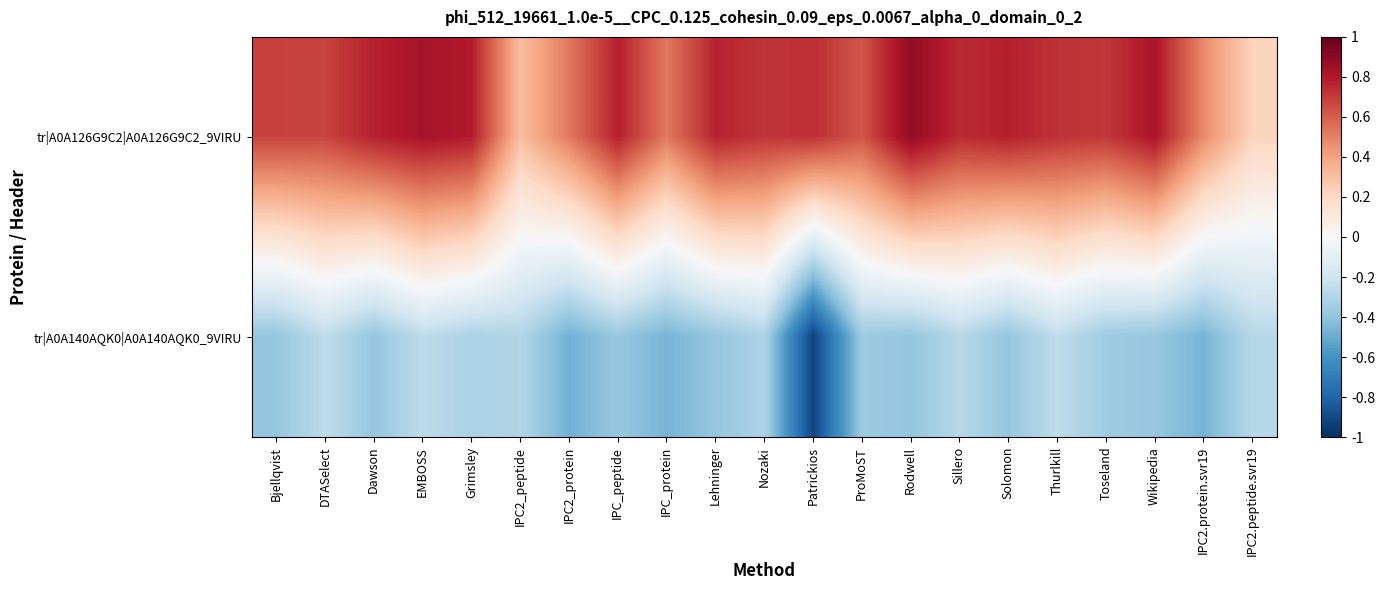

Which series has the largest range (max minus min)?

tr|A0A140AQK0|A0A140AQK0_9VIRU